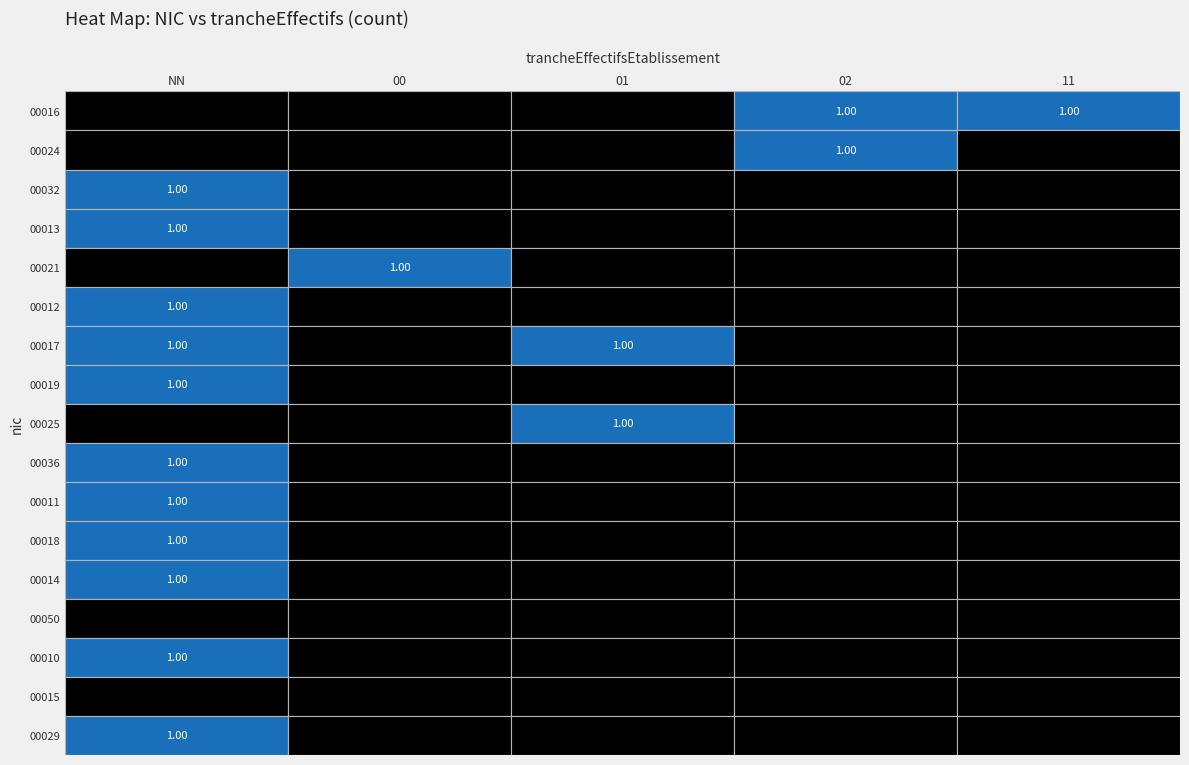

Which series changed the most between 02 and 11?

00024